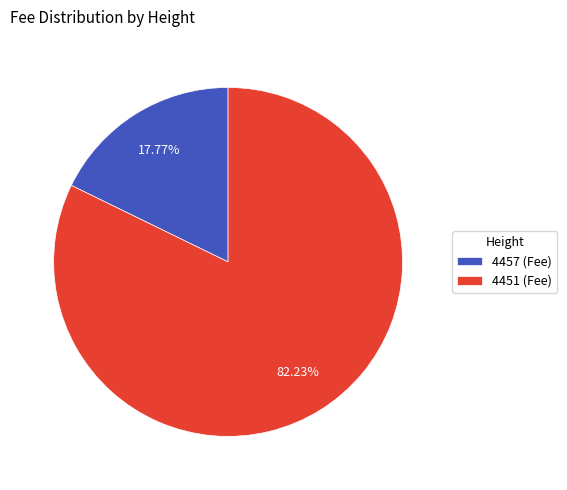

To the nearest percent, what is the average slice percentage?

50%